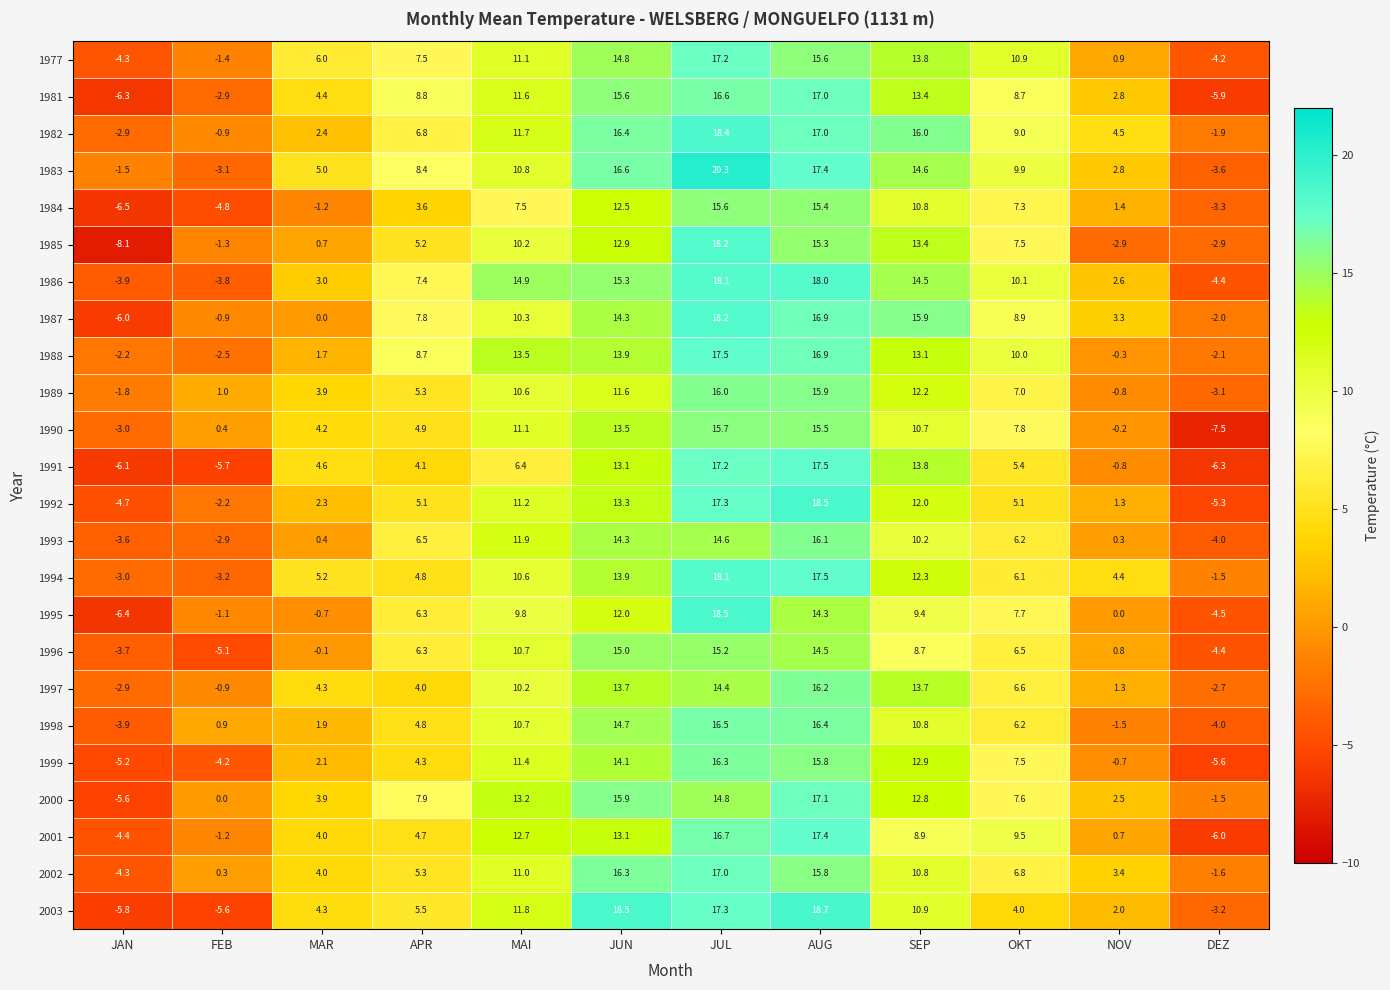

List the labels in order of 1990 value, smallest first.

DEZ, JAN, NOV, FEB, MAR, APR, OKT, SEP, MAI, JUN, AUG, JUL